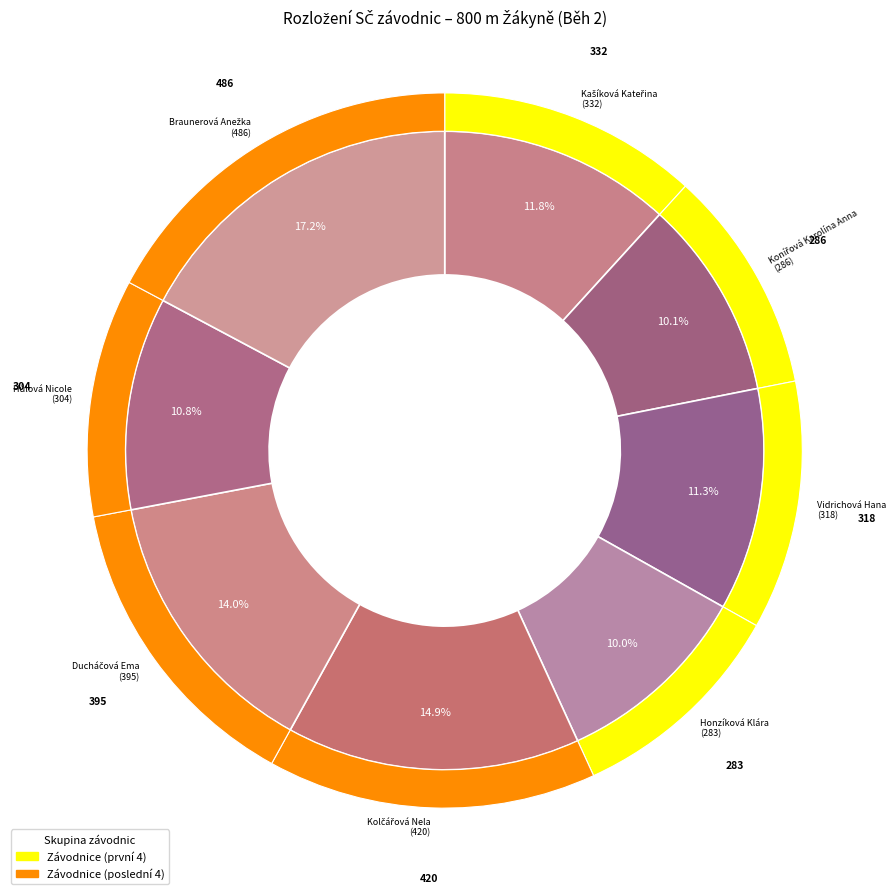

To the nearest percent, what is the difference between the largest and smallest slice percentages?

7%